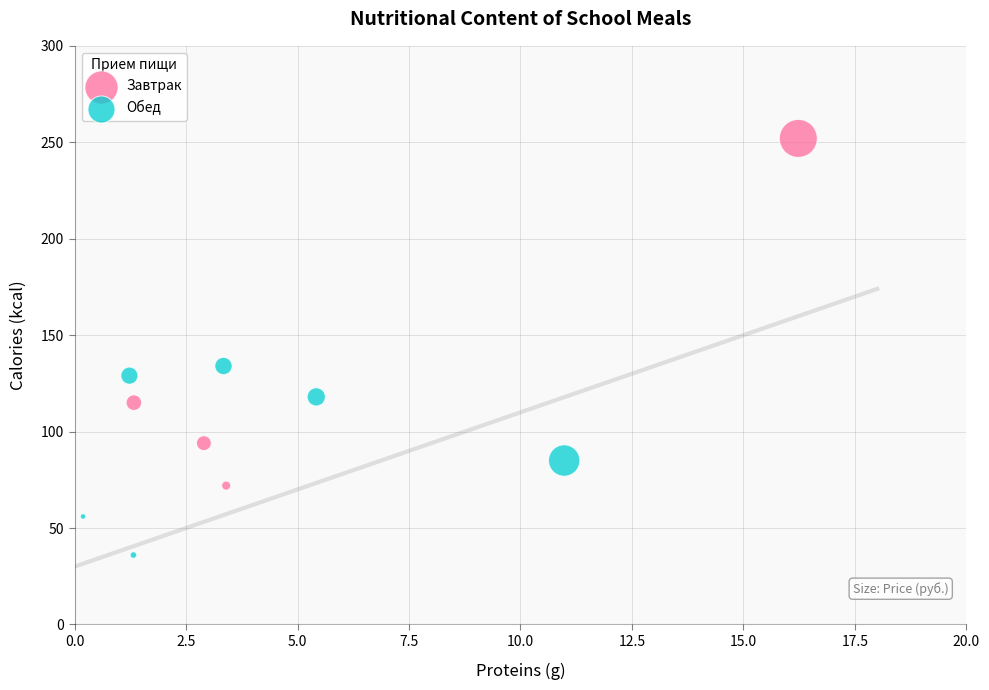

Which series contains the highest Y value?

Завтрак